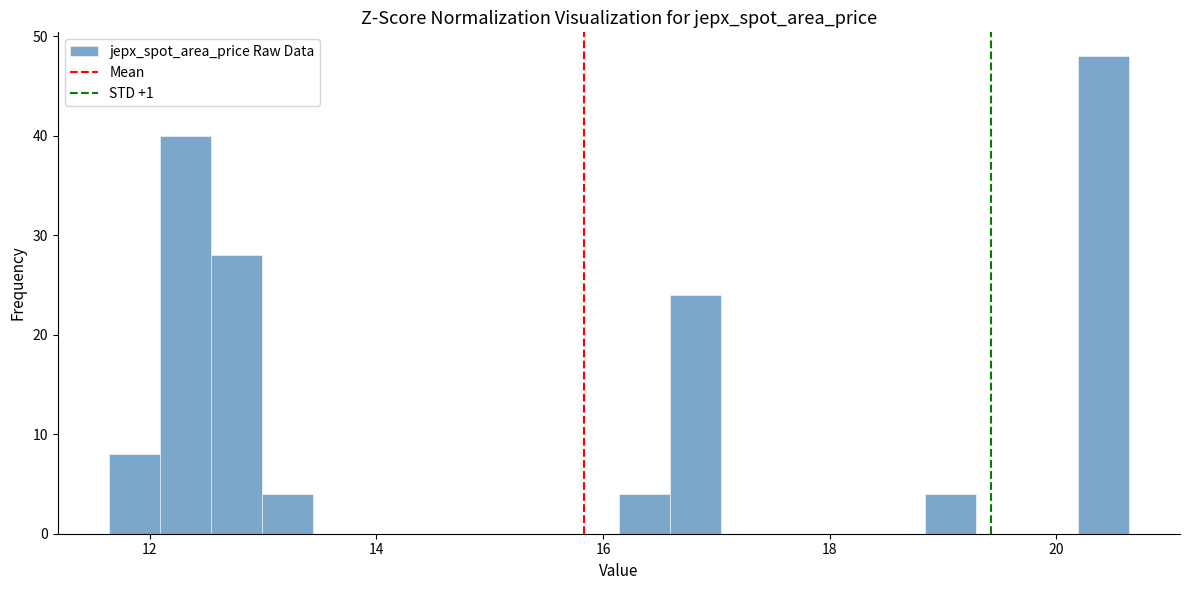

Read against the x-axis, roughly where is the centre of the tallest bar?

20.4